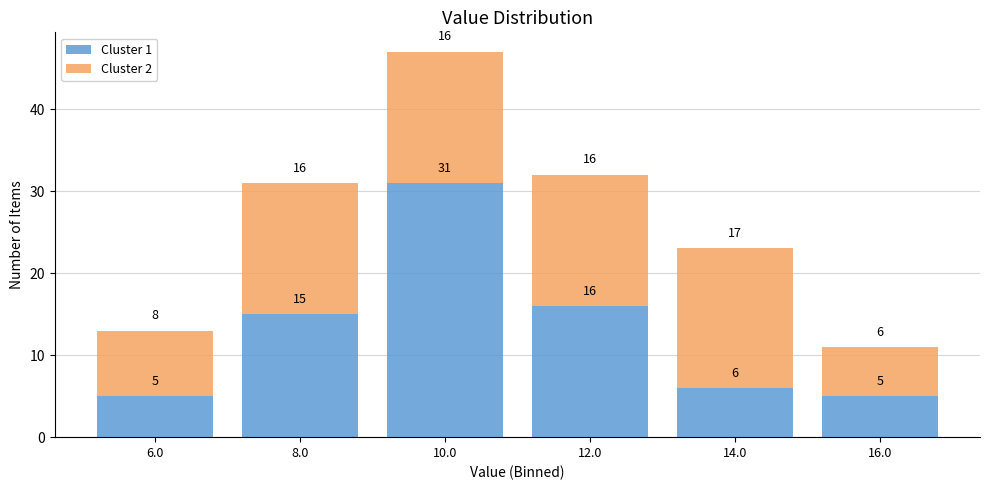

Which range on the x-axis has the tallest stacked bar (by total height)?

9 to 11